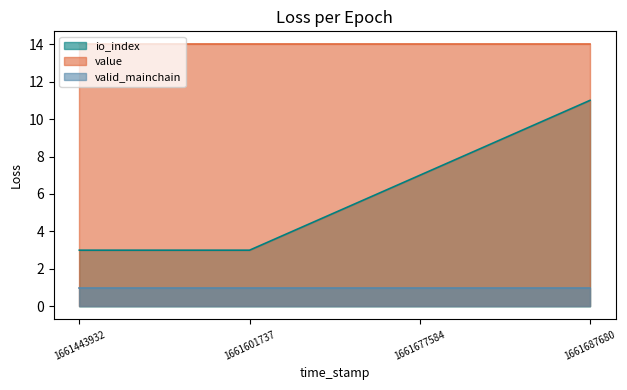

Rank the series by their average value, from lowest to highest.

valid_mainchain, io_index, value